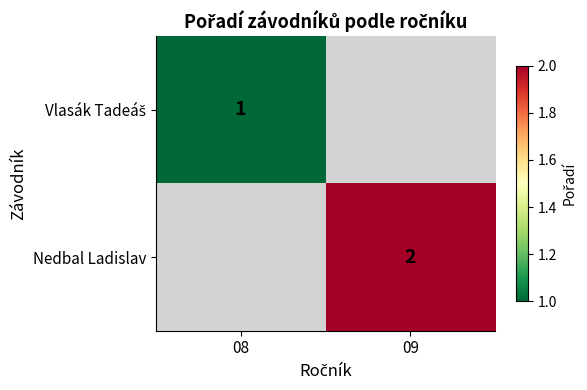

The Nedbal Ladislav series shows 1 at 09. True or false?

False